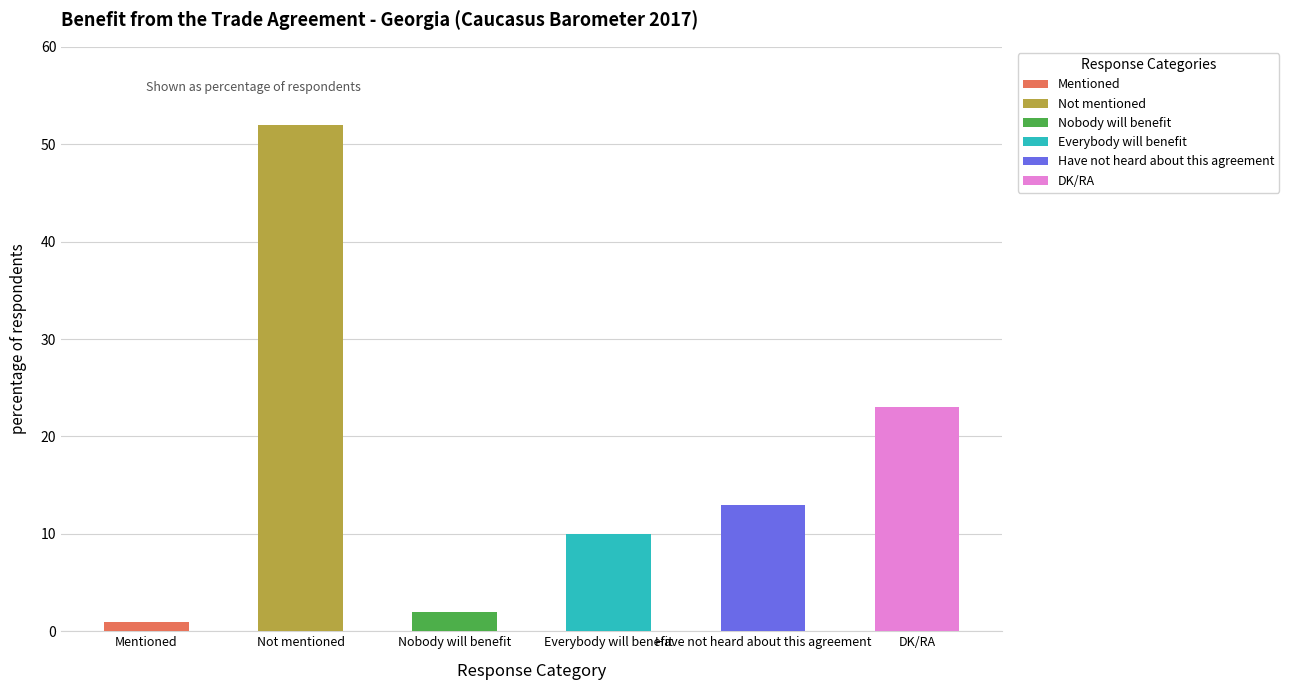

Rank the categories by value from highest to lowest.

Not mentioned, DK/RA, Have not heard about this agreement, Everybody will benefit, Nobody will benefit, Mentioned